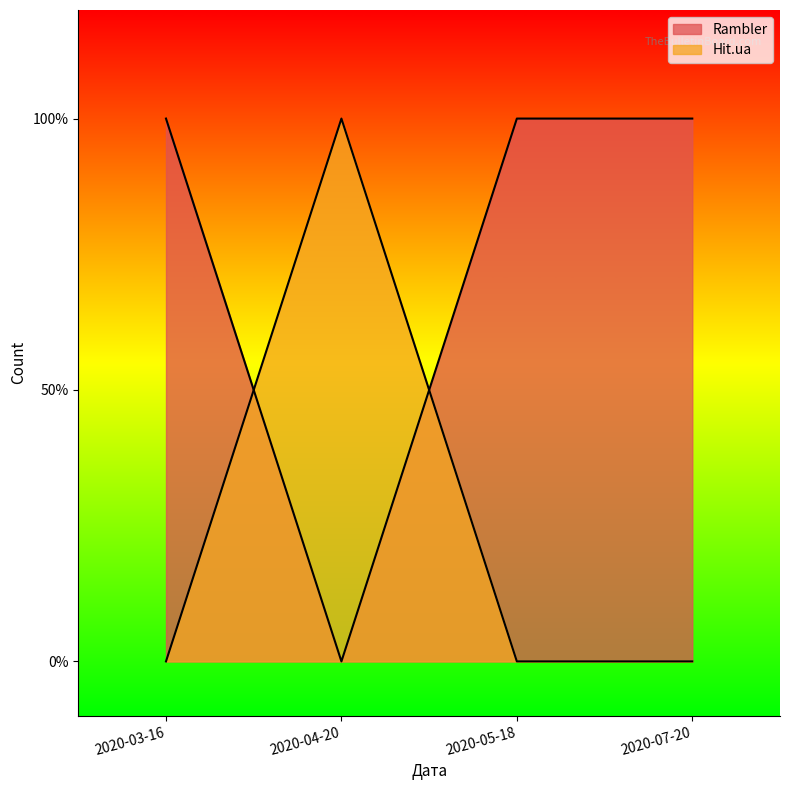

At 2020-05-18, list the series in order from smallest to largest.

Hit.ua, Rambler